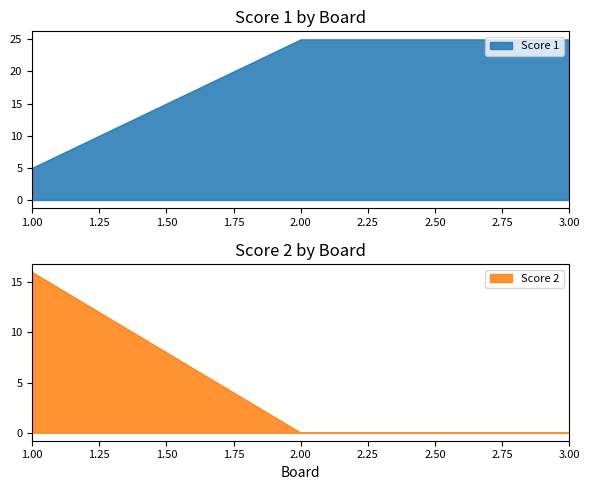

List the labels in order of Score 2 value, smallest first.

2, 3, 1